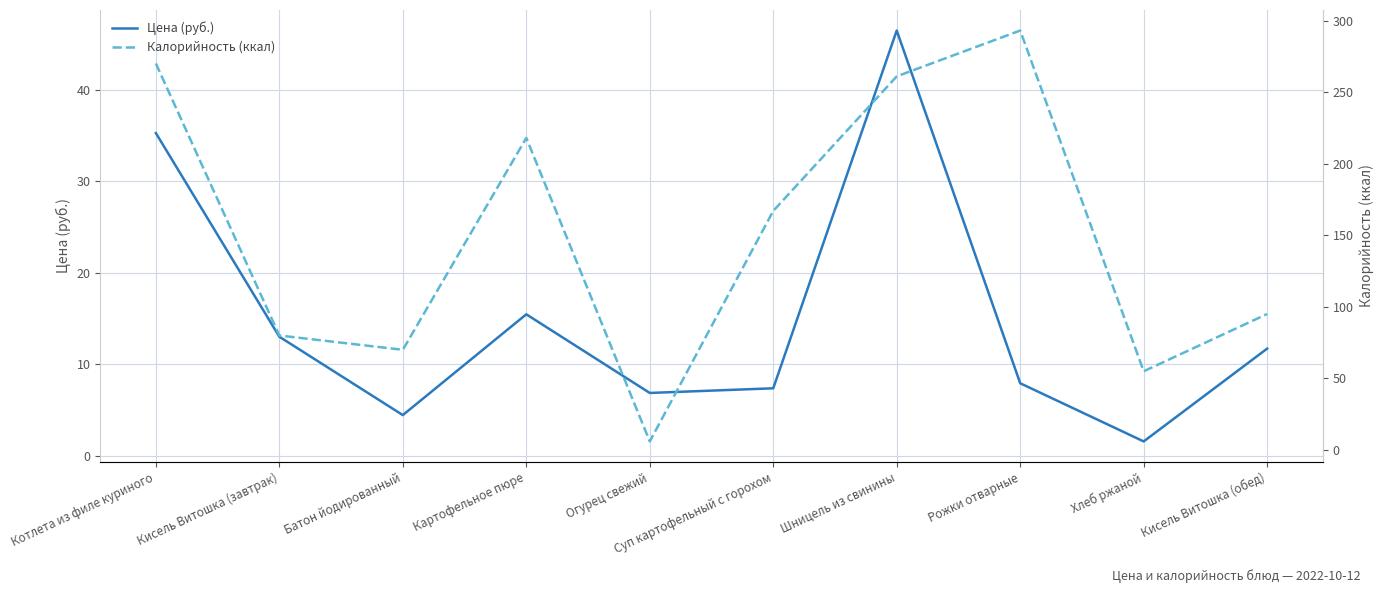

How many lines are shown in the chart?

2